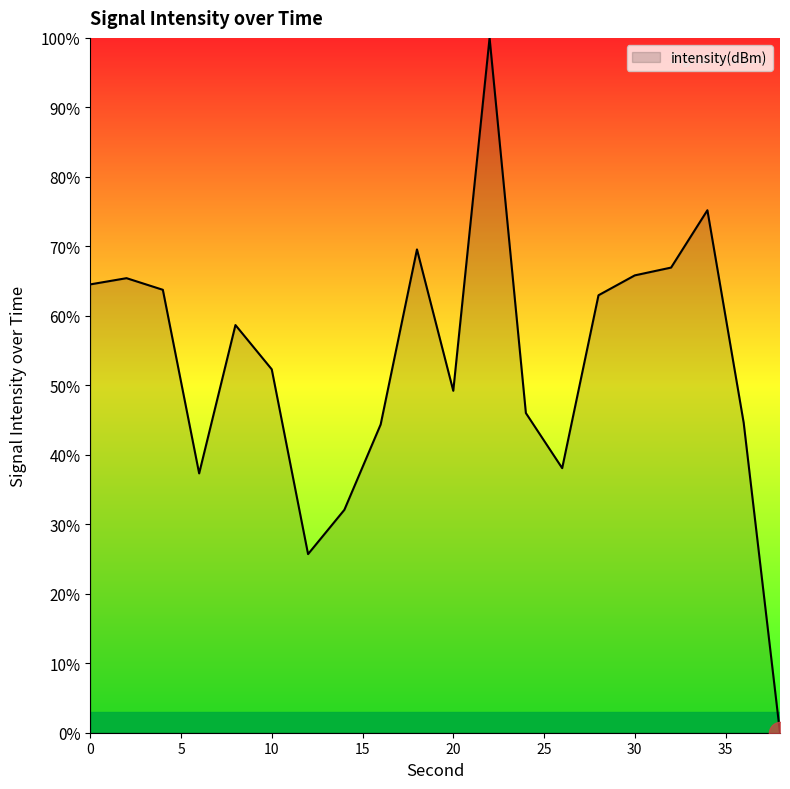

What is the maximum value shown in the chart?

100.0